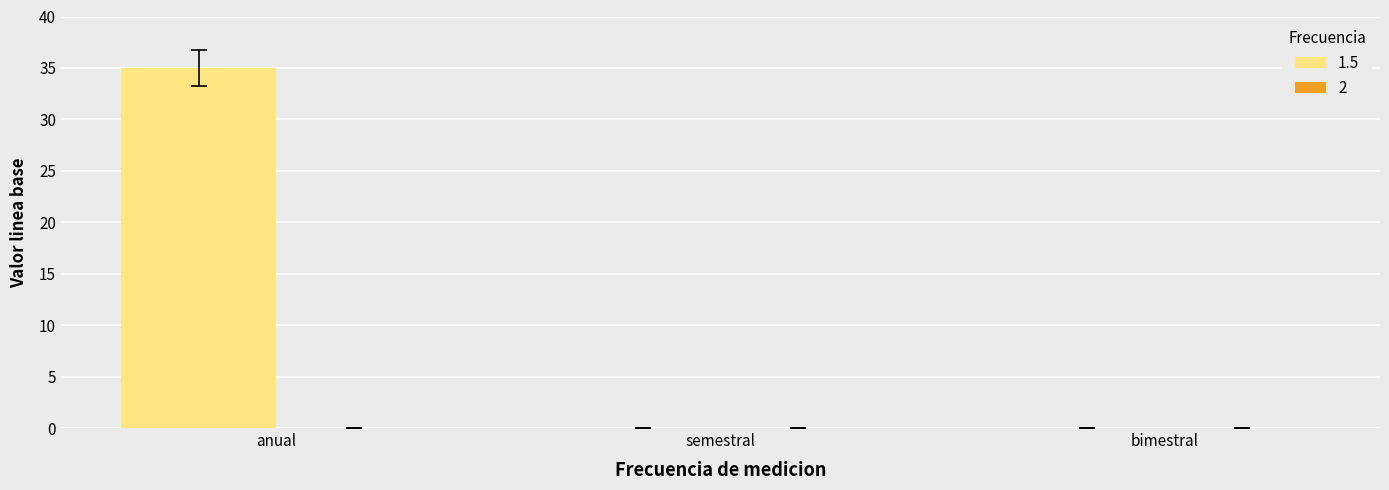

Which series has the largest total across all categories?

1.5